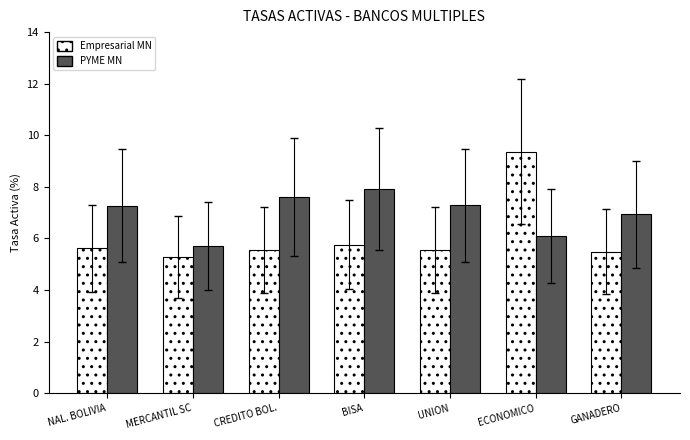

Where does the PYME MN series first go above 7?

NAL. BOLIVIA